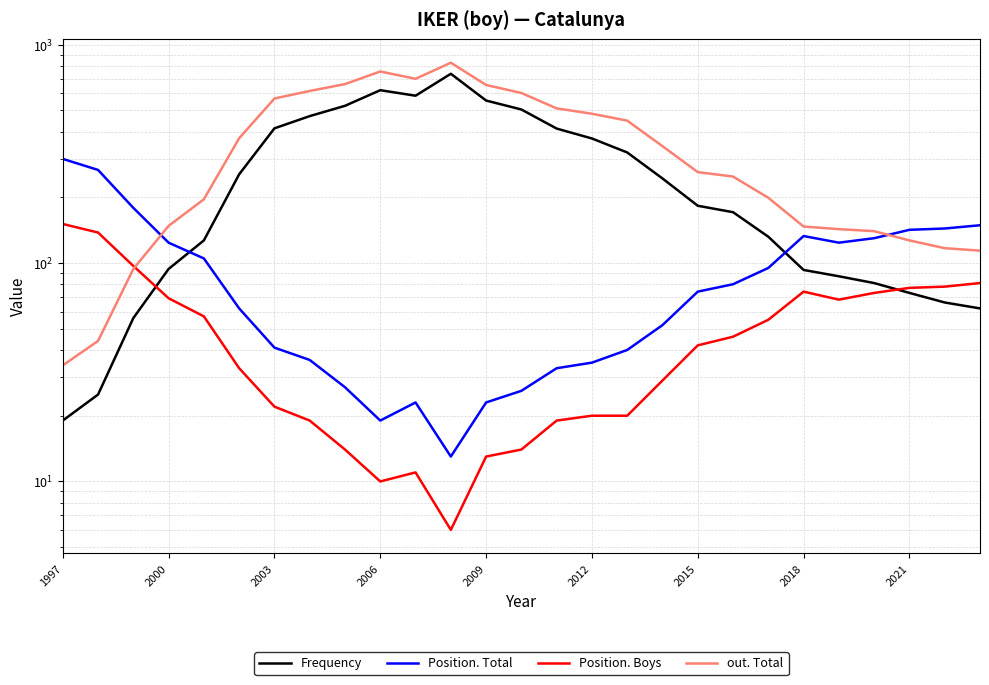

True or false: Position. Boys and Position. Total cross at least once.

False